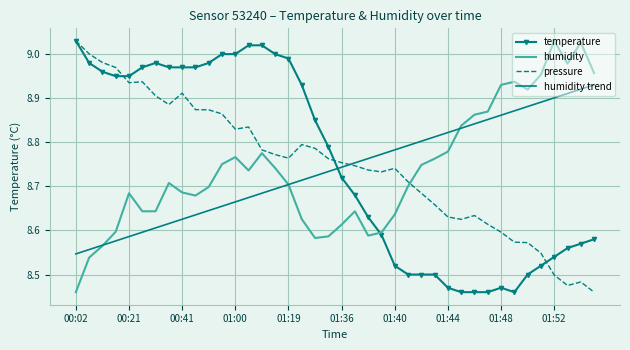

After their last crossing, which series has the higher values: humidity trend or pressure?

humidity trend